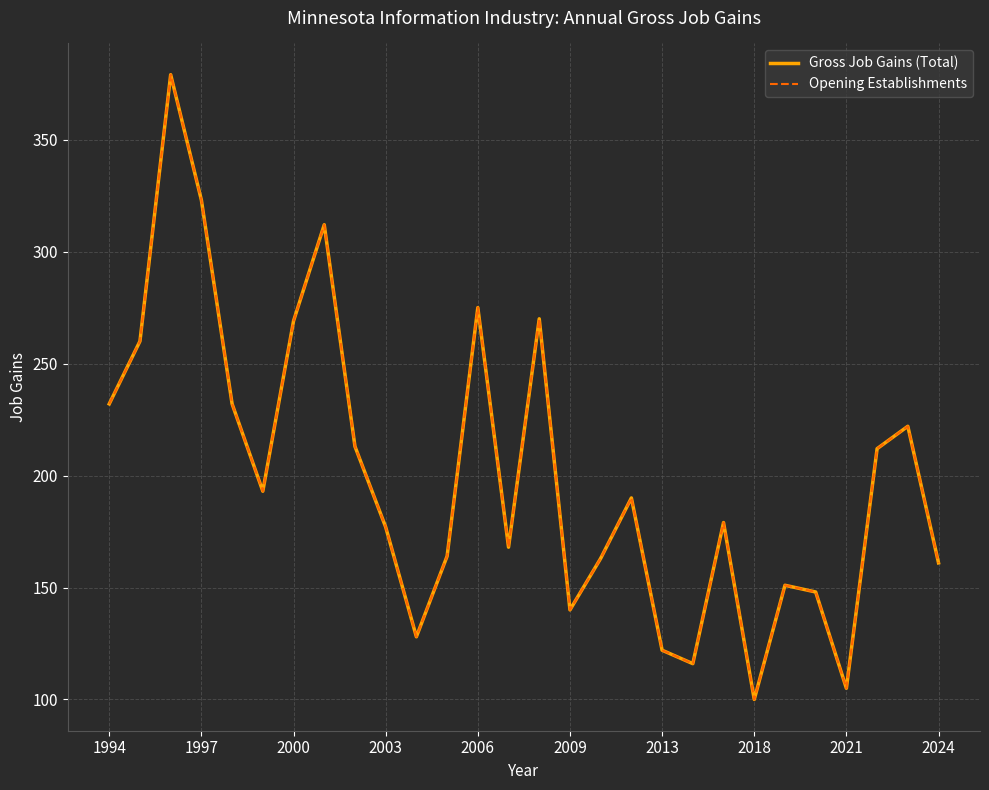

Does the chart display data point markers on the line(s)?

No